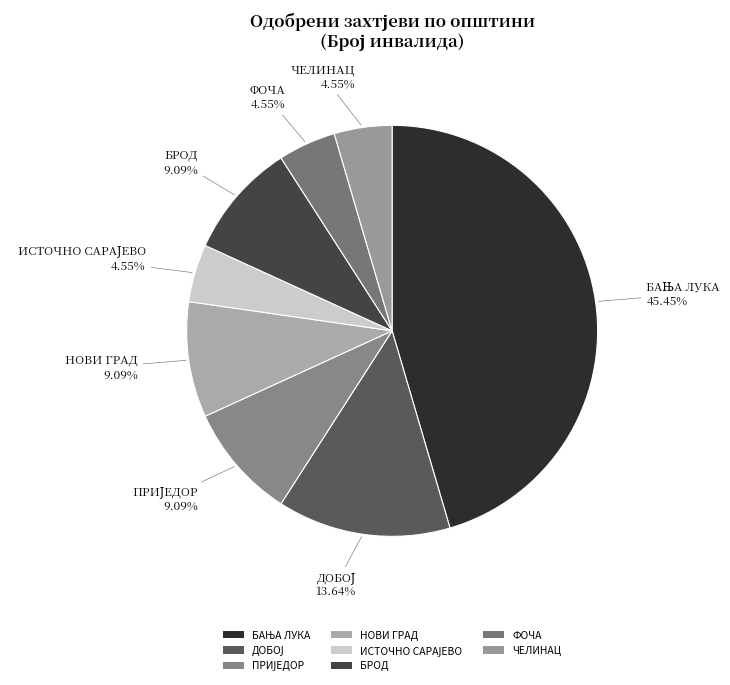

How many slices are in this pie chart?

8